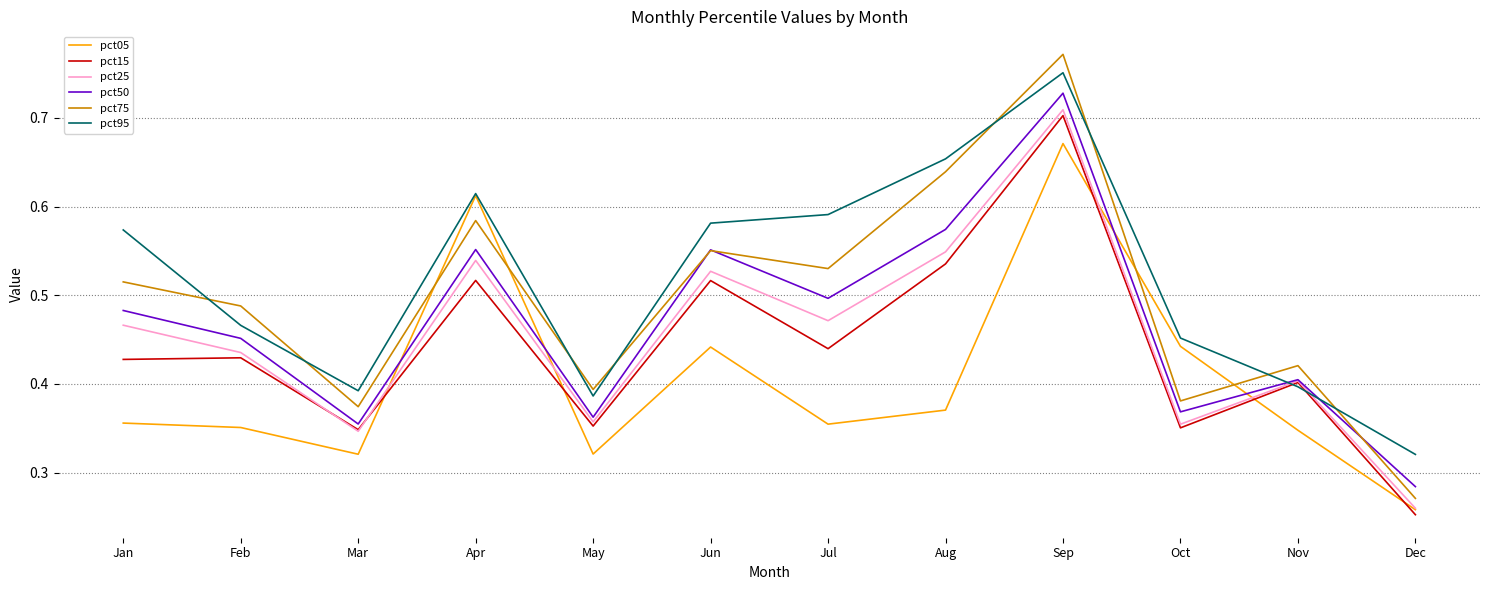

Which category has the highest value across all series?

Sep